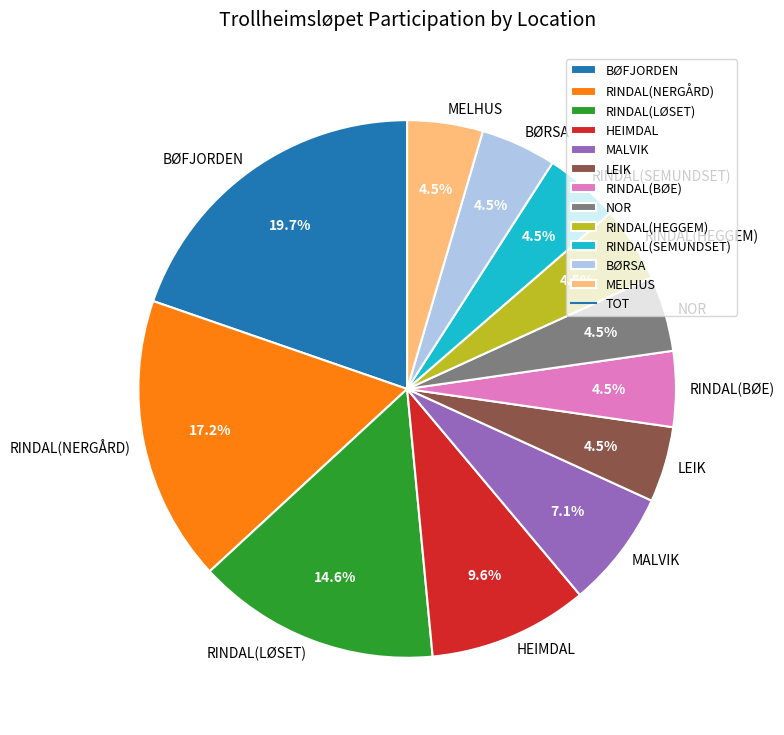

The RINDAL(LØSET) slice represents 8% of the pie. True or false?

False